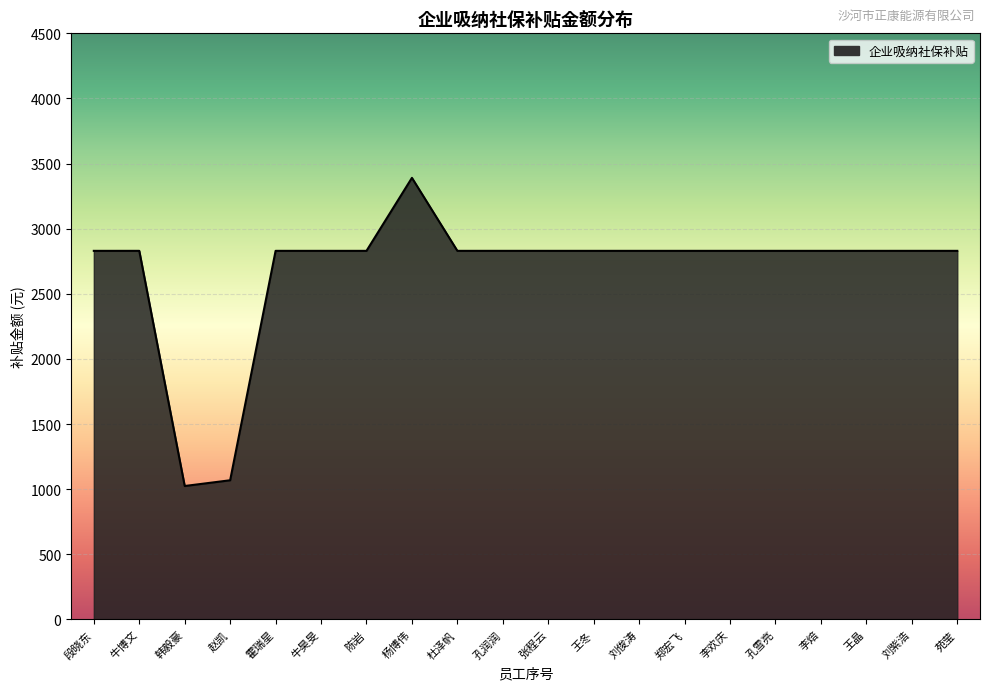

Does the chart display data point markers on the line(s)?

No